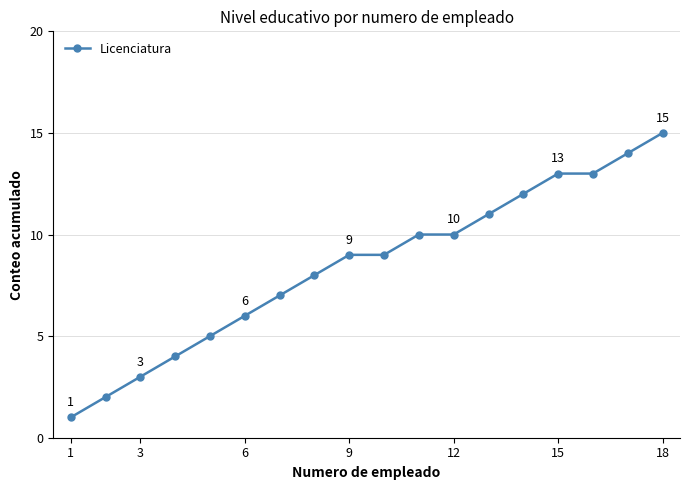

What is the maximum value shown in the chart?

15